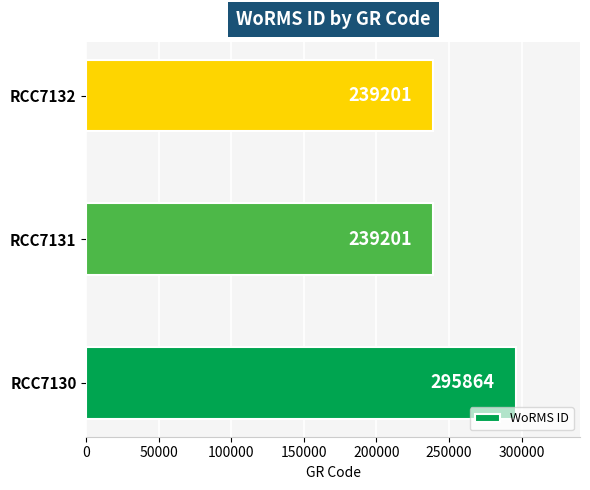

The value at RCC7132 is 239201. True or false?

True